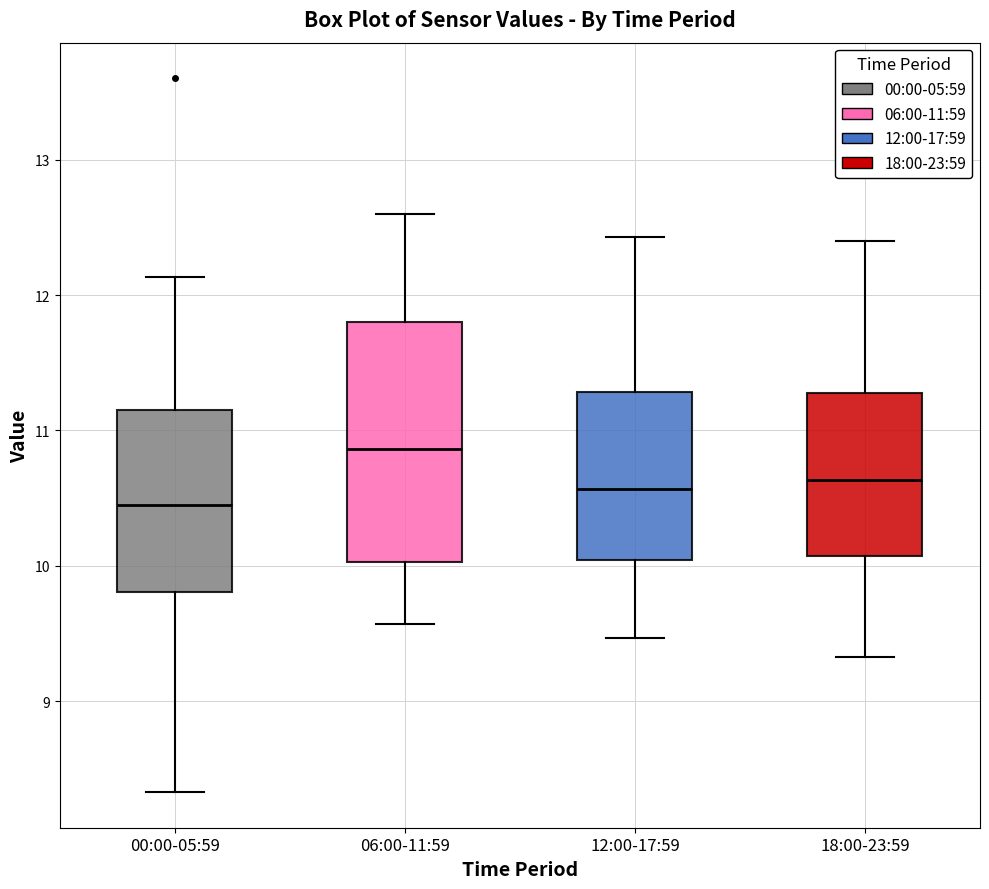

Which box is the tallest, from its lower edge to its upper edge?

06:00-11:59